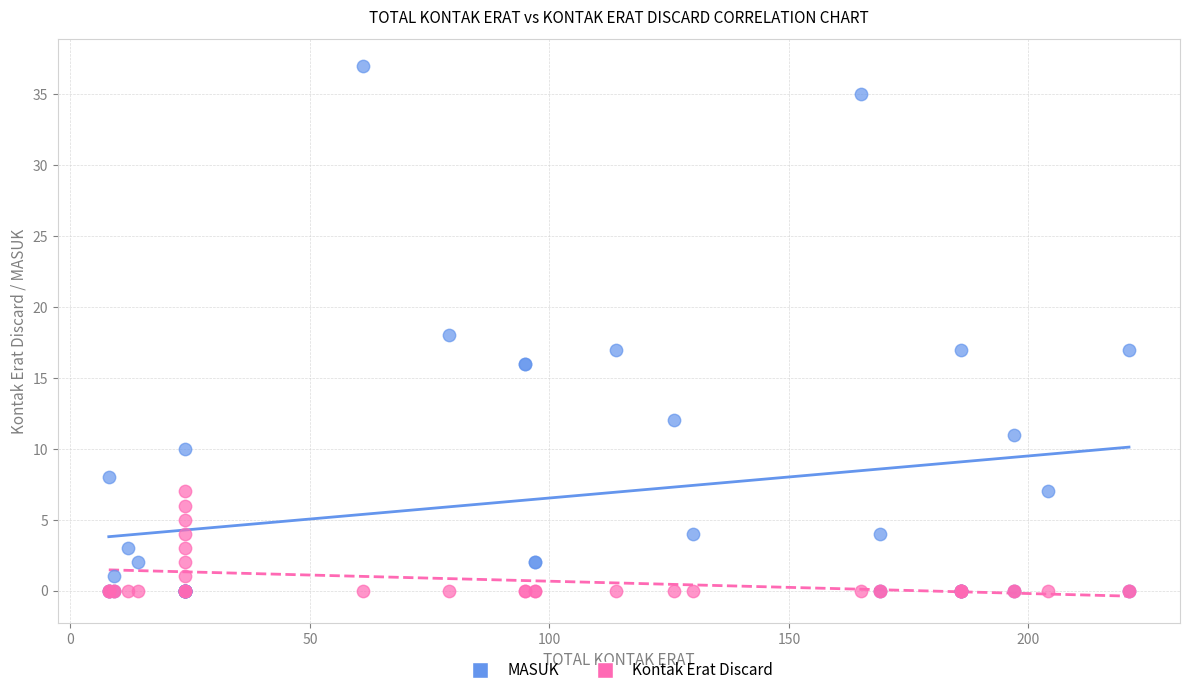

Which series has the widest spread of Y values?

MASUK